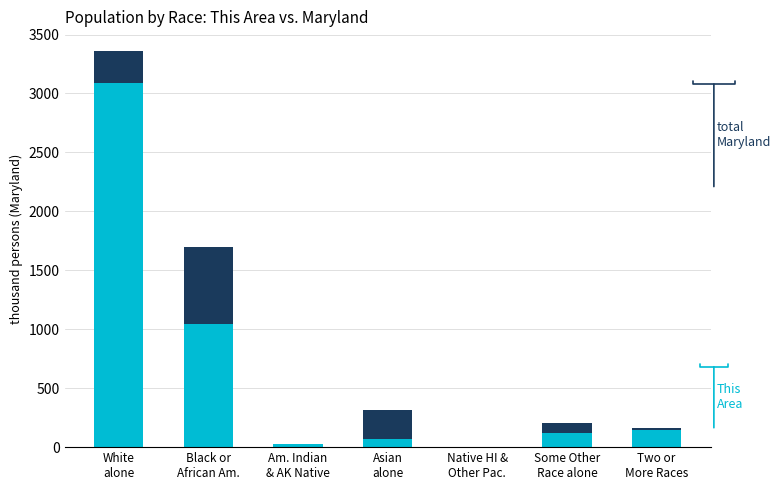

Is the value of This Area at Asian
alone greater than the value of total Maryland at Black or
African Am.?

No